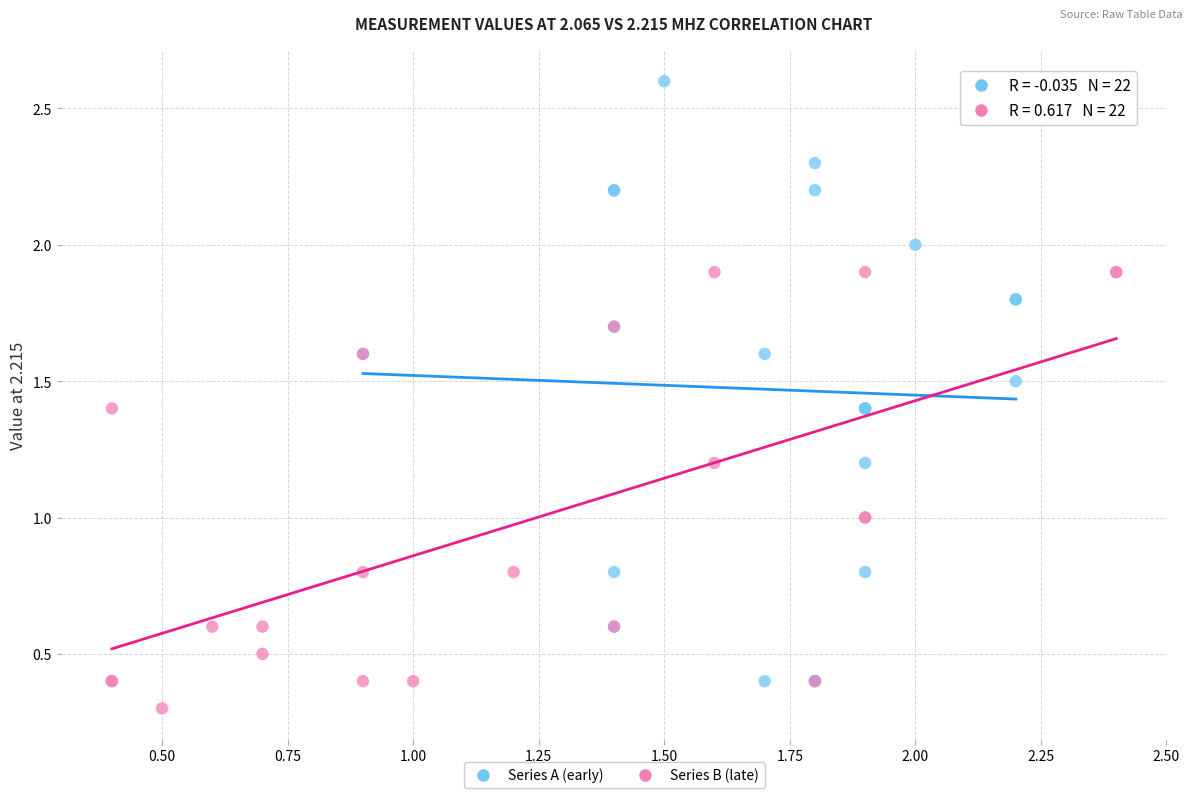

What are all the series names shown in the legend?

Series A (early), Series B (late)